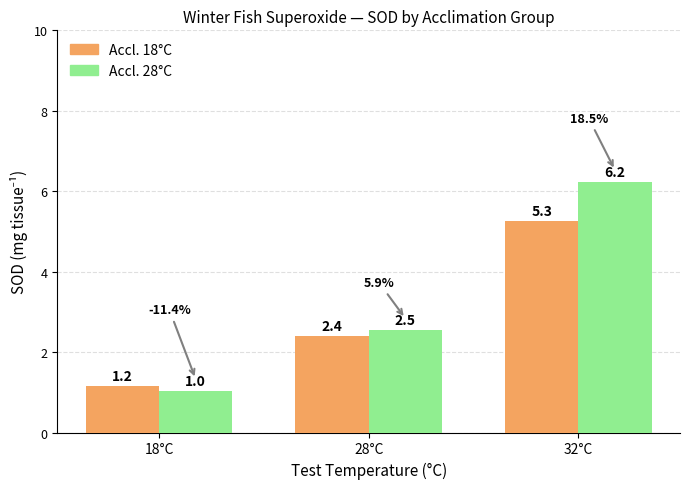

At 28°C, list the series in order from smallest to largest.

Accl. 18°C, Accl. 28°C